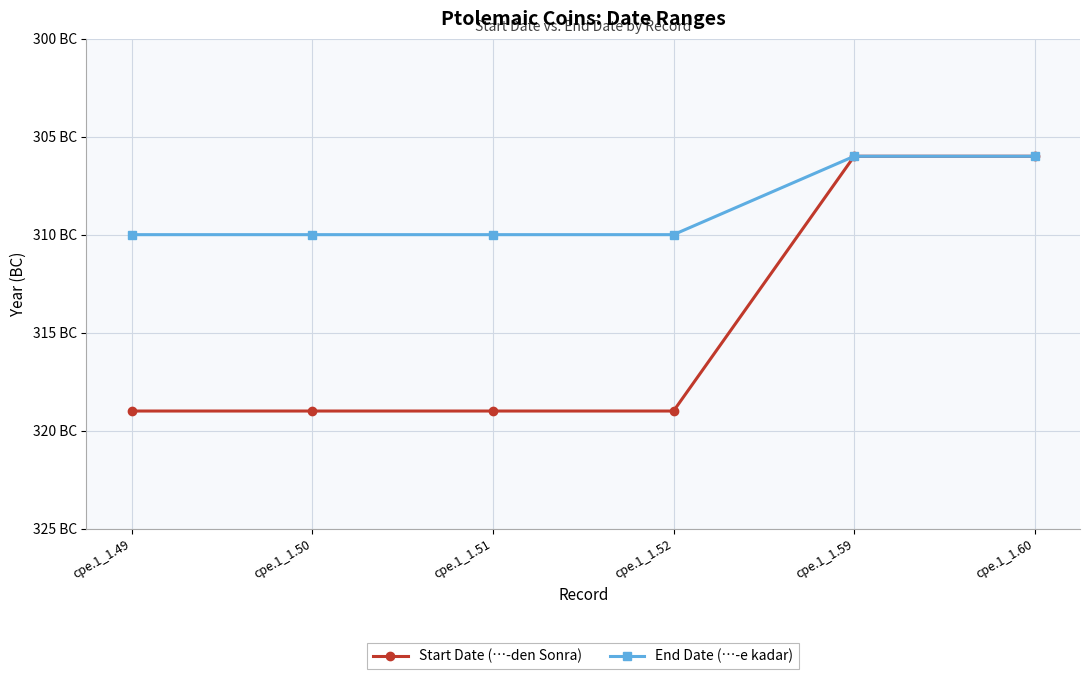

What are all the series names shown in the legend?

Start Date (…-den Sonra), End Date (…-e kadar)